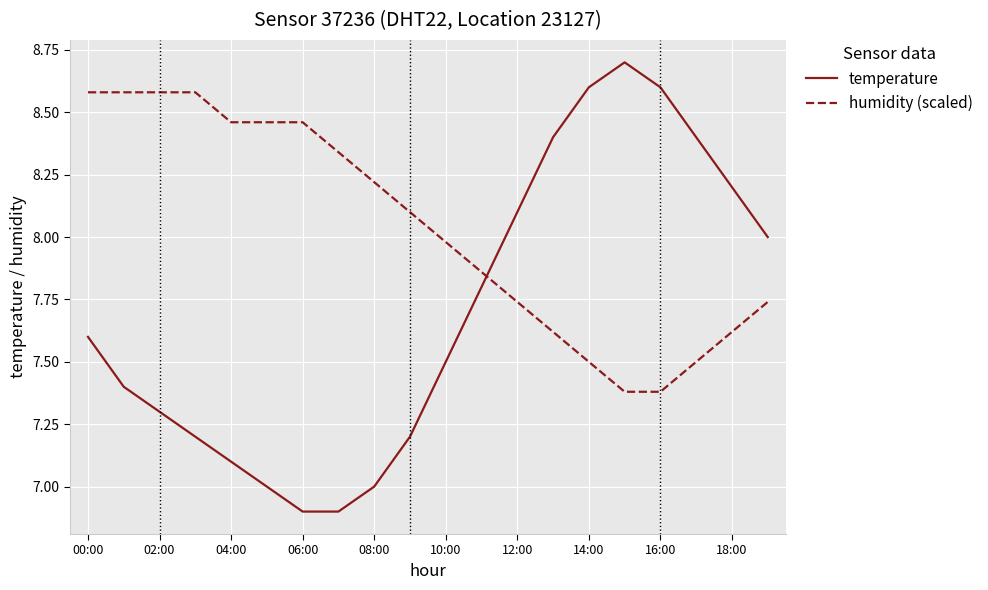

List the series in order of their overall mean, highest first.

humidity (scaled), temperature